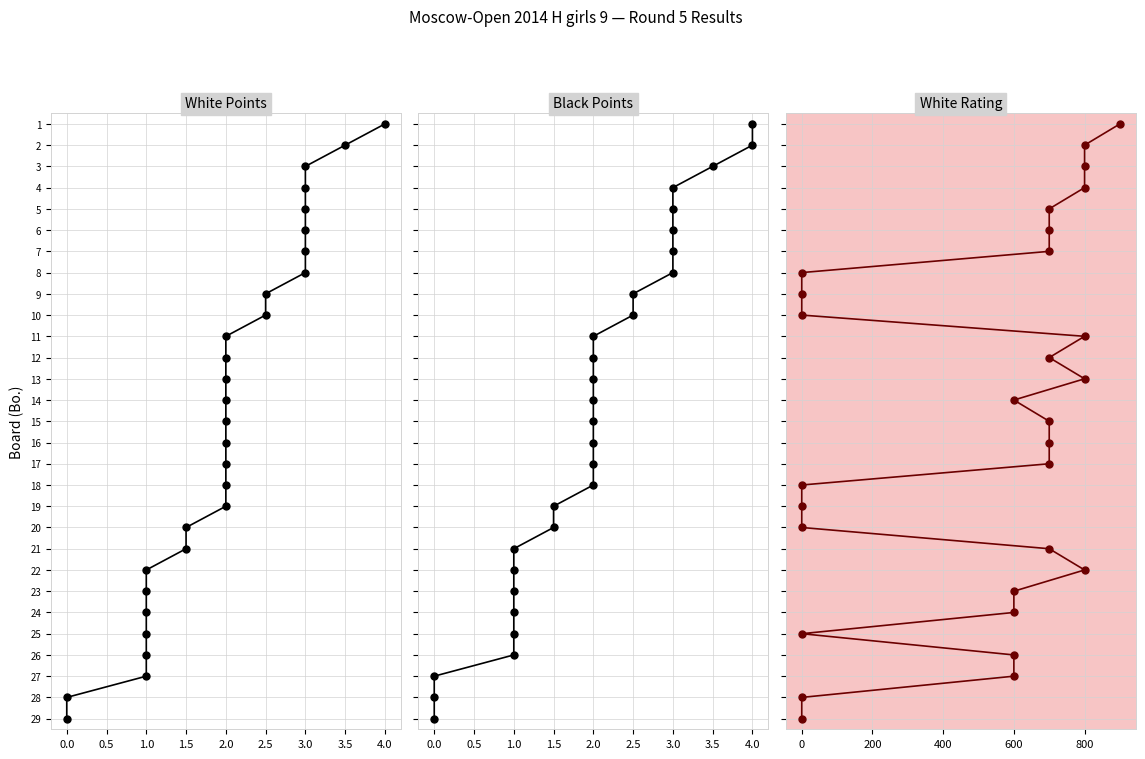

Does the chart display data point markers on the line(s)?

Yes